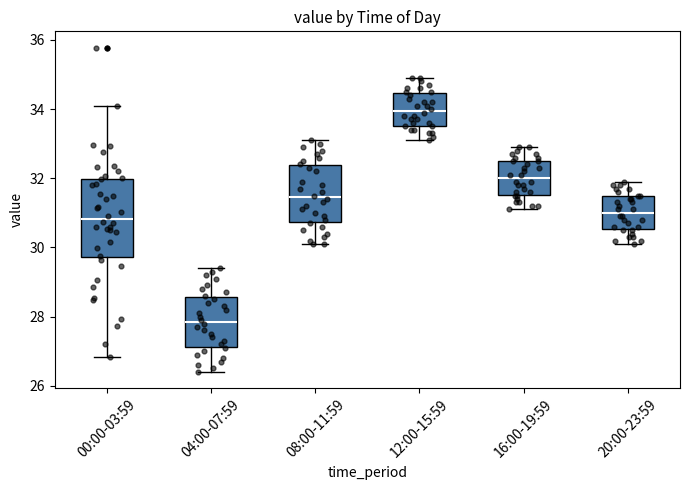

Which box's median line is the lowest?

04:00-07:59